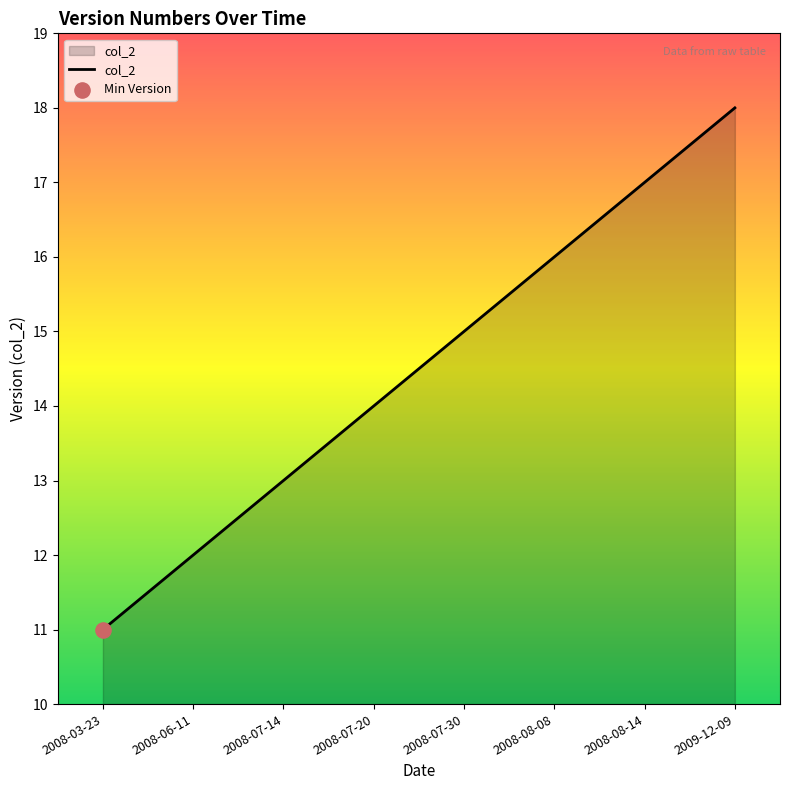

Approximately how many times larger is the value at 2008-07-20 compared to 2008-03-23?

1.3